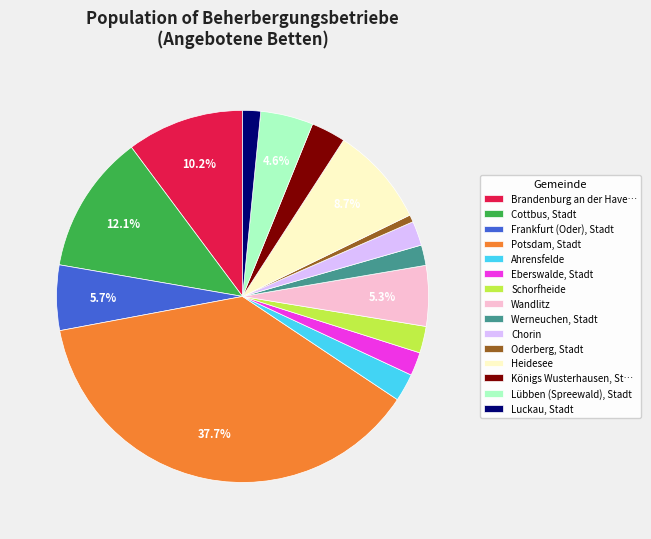

How many segments does this pie chart have?

15